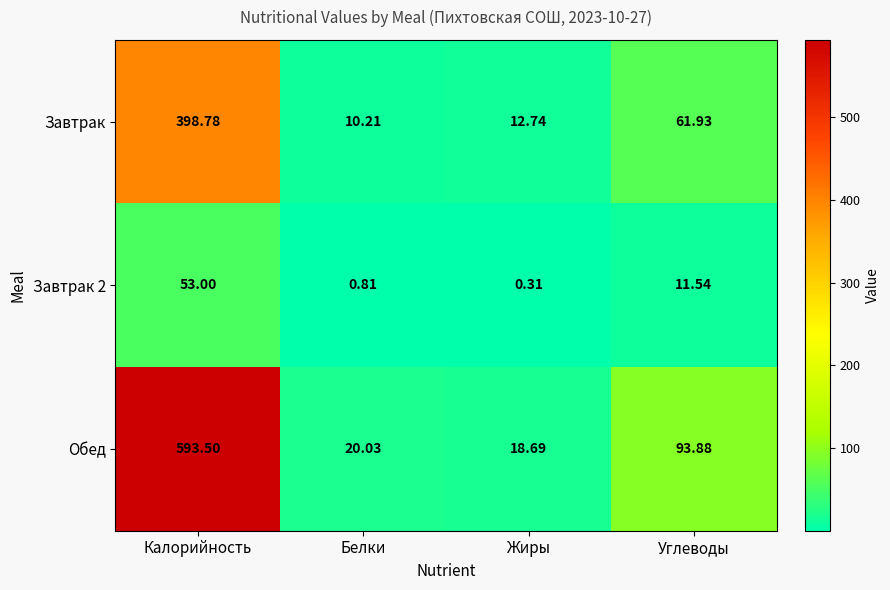

At which label does Обед reach its minimum?

Жиры